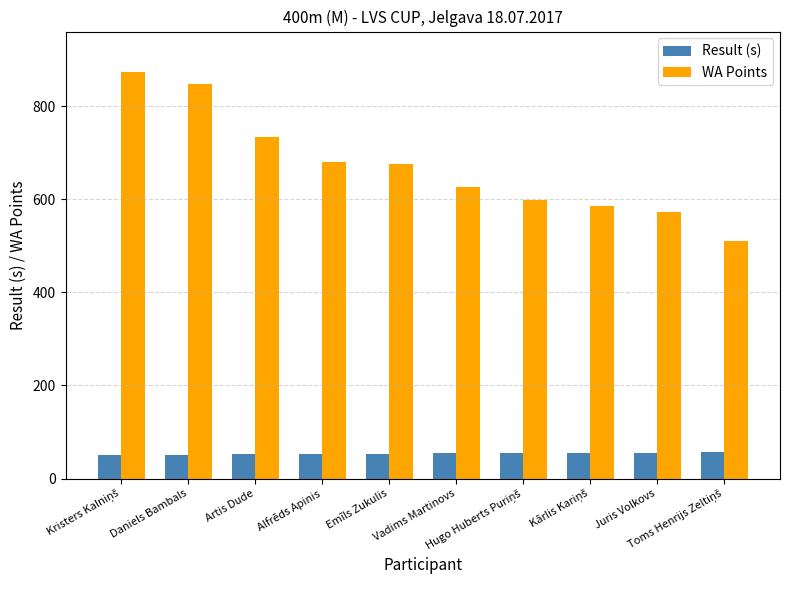

List the series in order of their overall mean, lowest first.

Result (s), WA Points